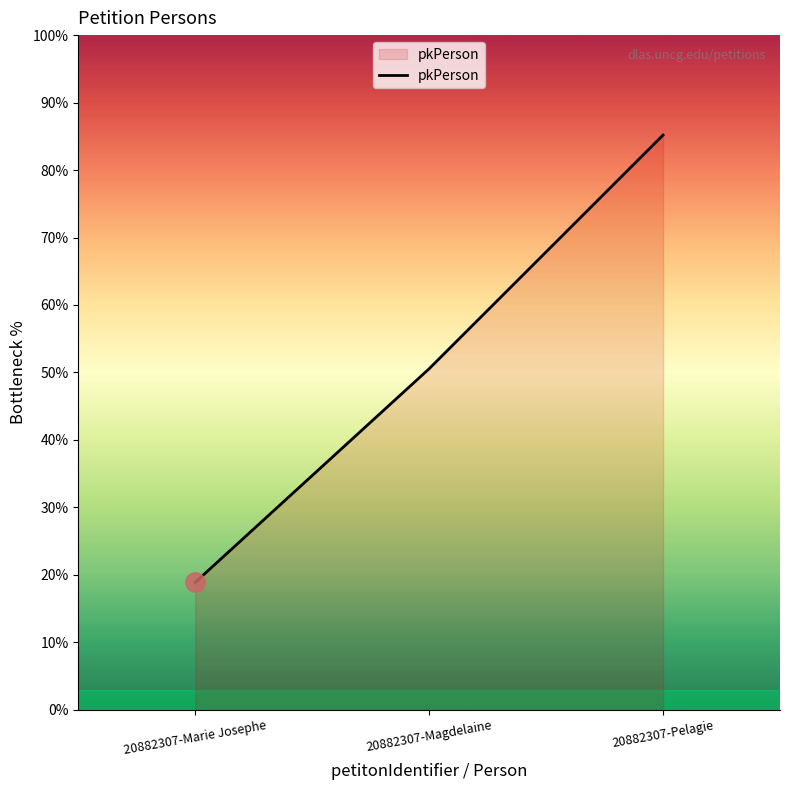

How many values exceed 50?

2